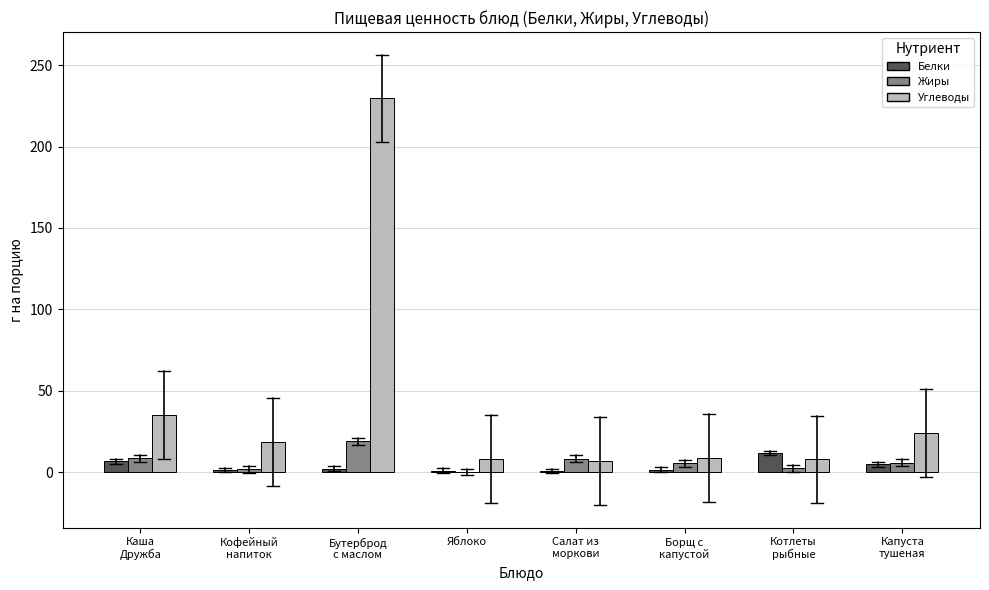

What is the greatest value displayed?

229.5